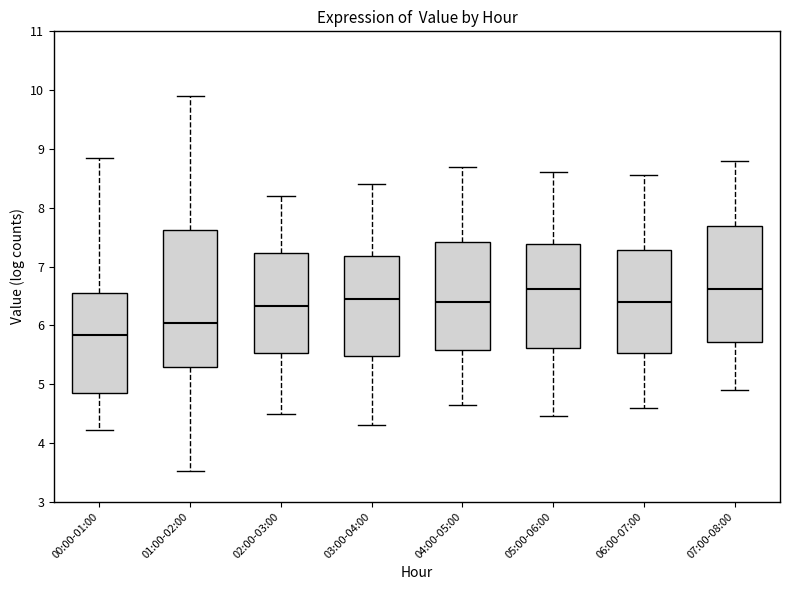

Where is the upper edge of the box for 06:00-07:00 on the y-axis? The values are not printed on the chart, so give them approximately, as read against the axis.

7.3